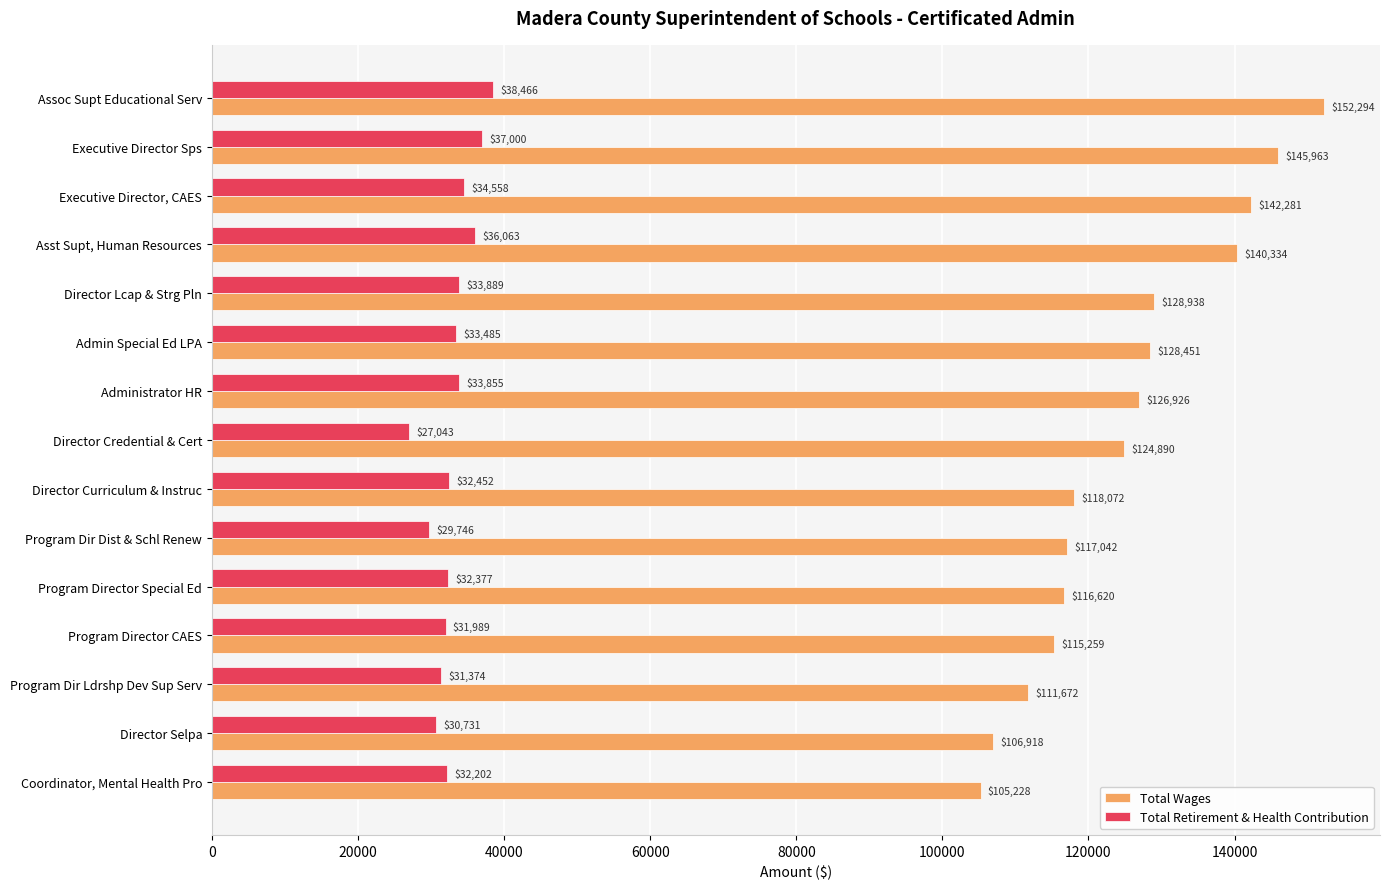

The Total Wages series shows 25951 at Program Dir Dist & Schl Renew. True or false?

False